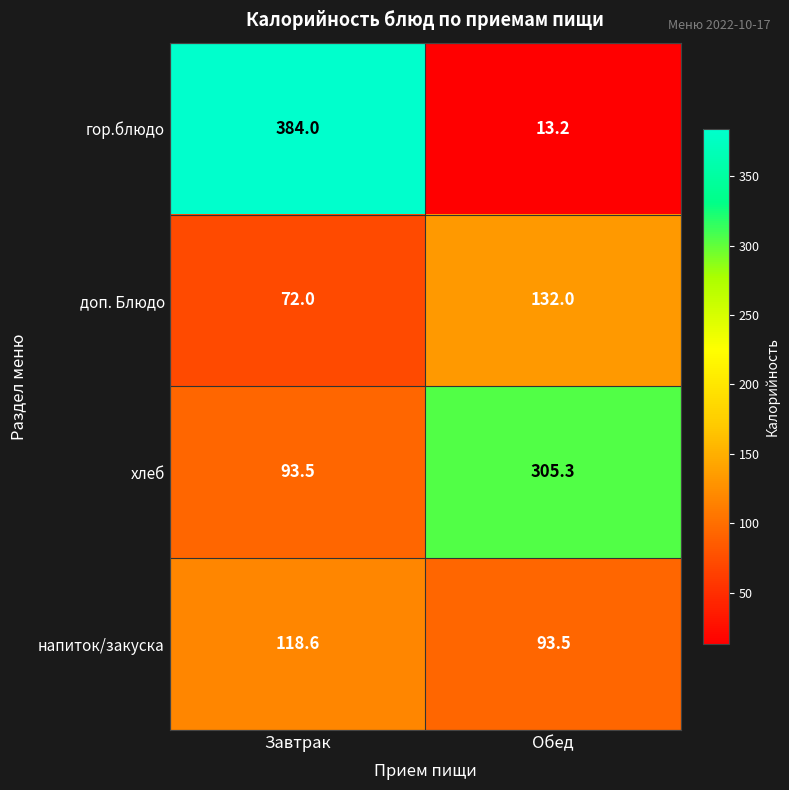

The value of напиток/закуска at Завтрак is 71.9. True or false?

False